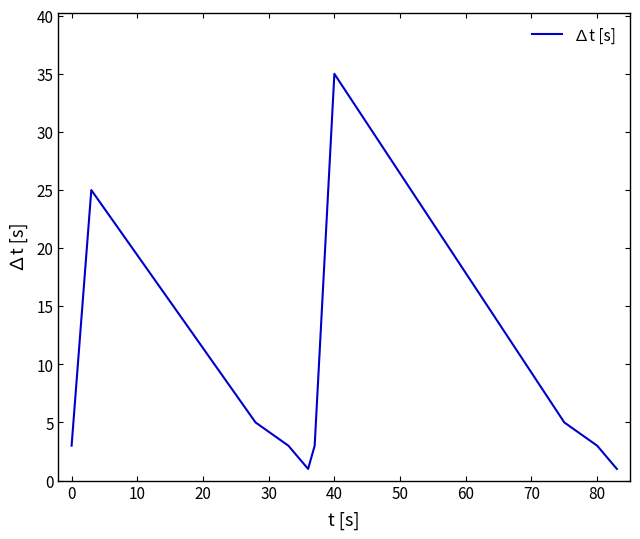

What is the difference between the maximum and minimum values?

34